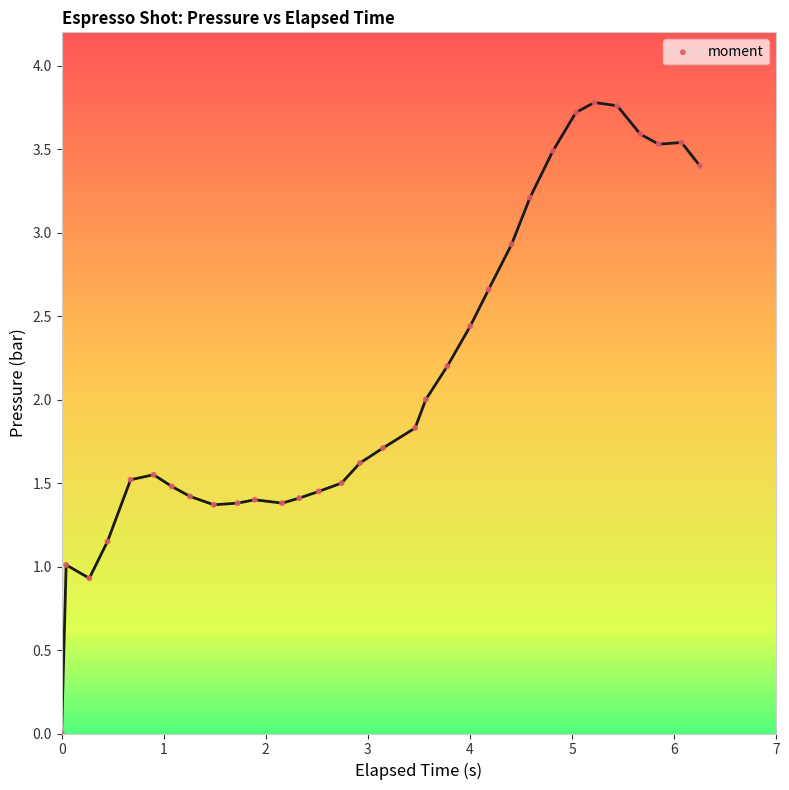

What is the range of Y values (max minus min)?

3.8